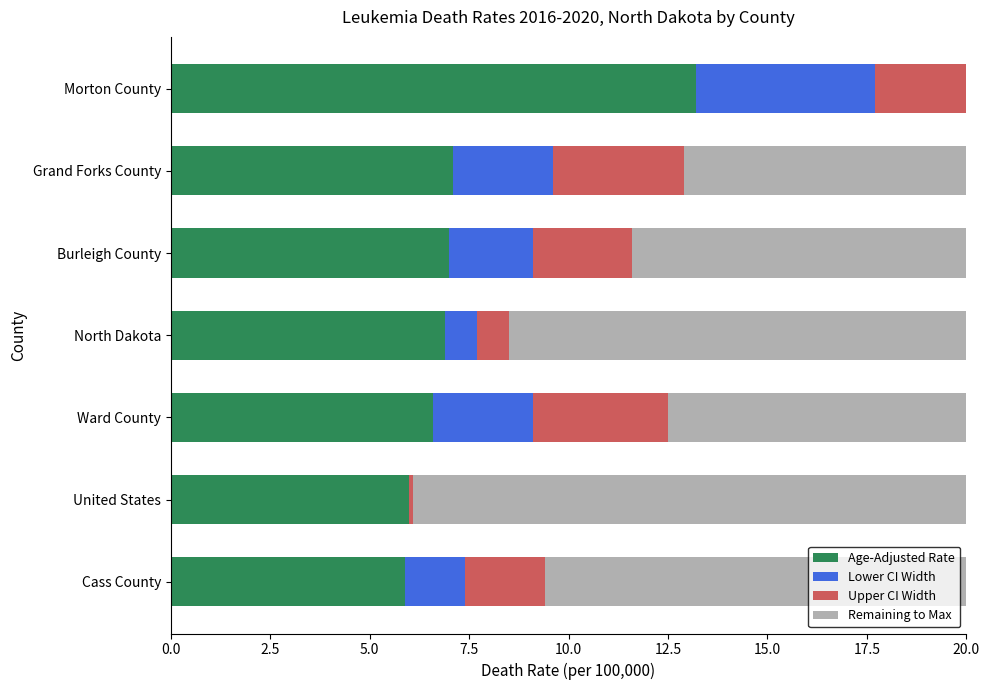

What is the maximum value shown in the chart?

13.9